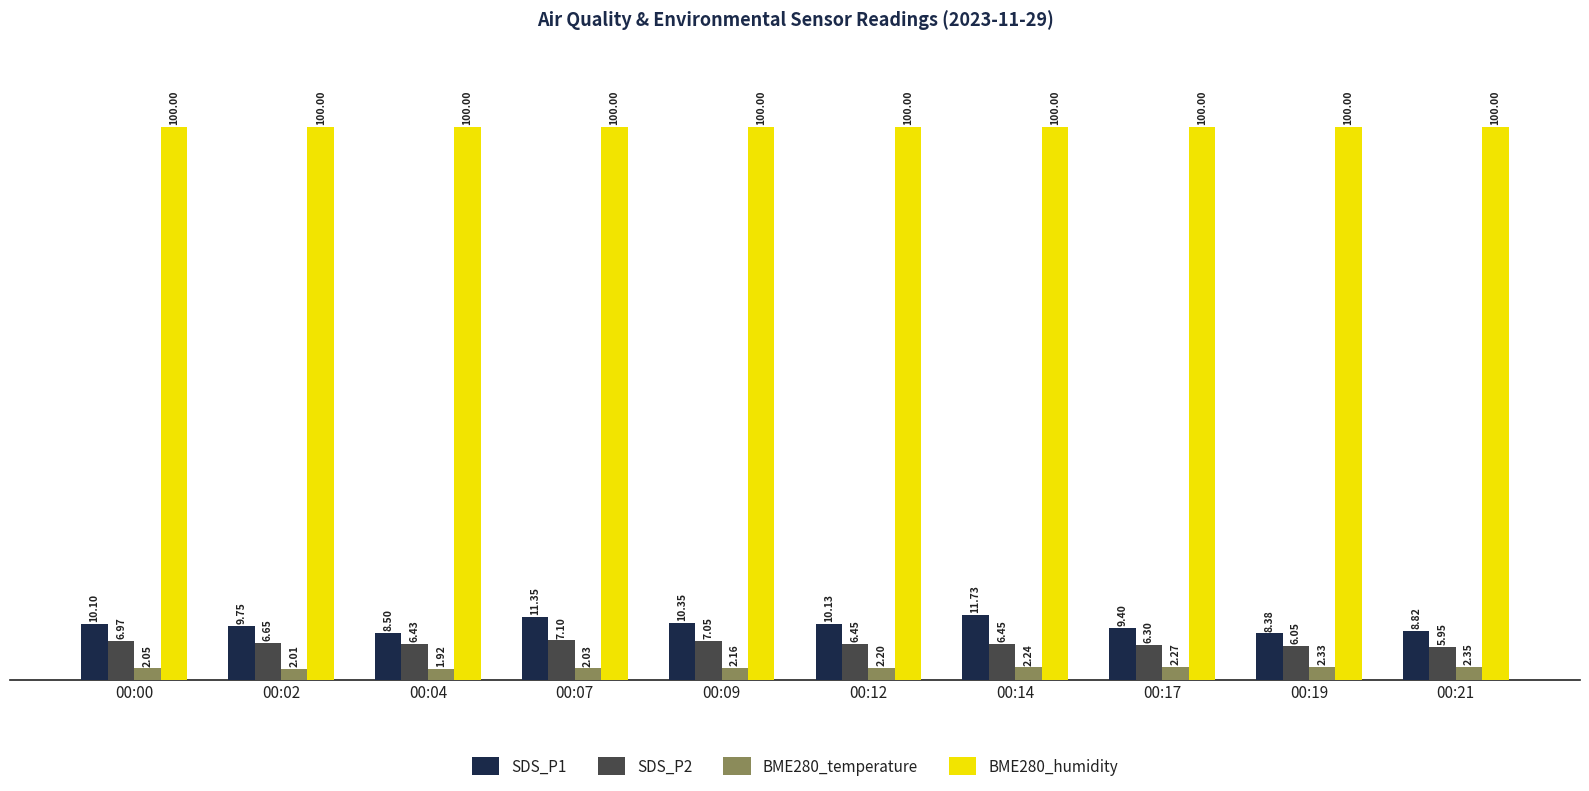

Which series changed the most between 00:00 and 00:04?

SDS_P1